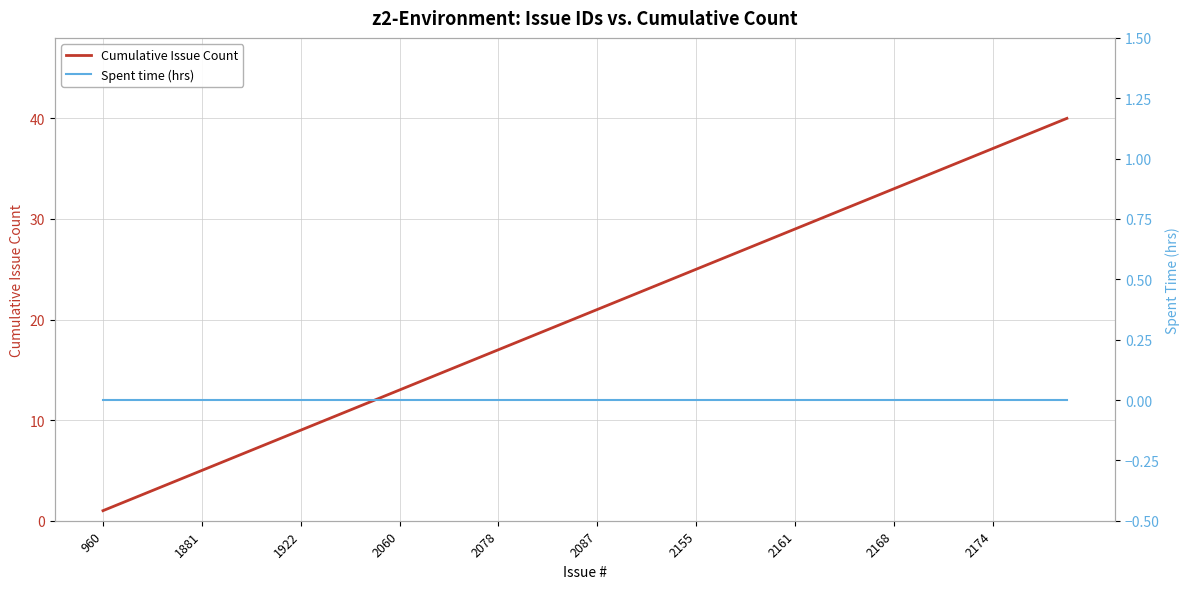

True or false: Cumulative Issue Count and Spent time (hrs) cross at least once.

False